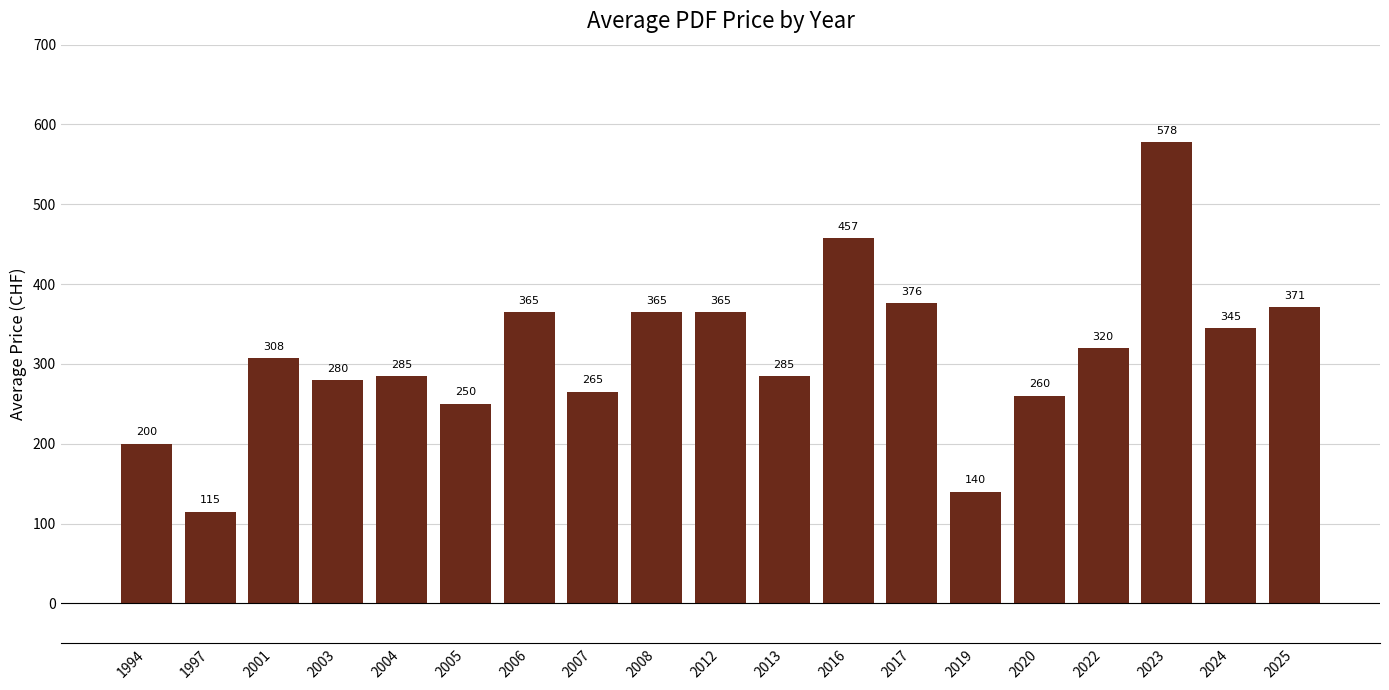

What is the value of the 16th bar from the left?

320.0